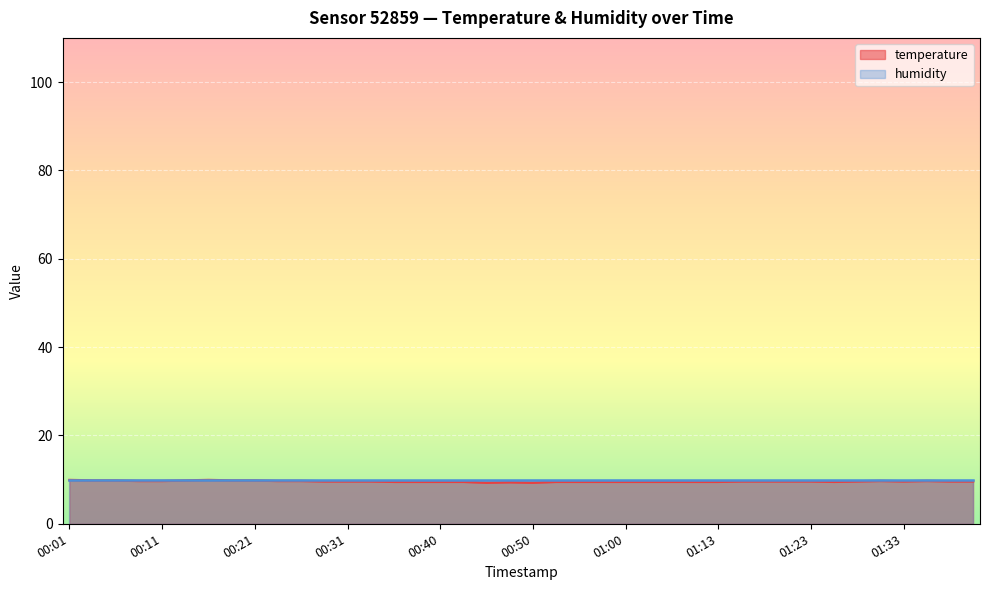

Reading left to right, what are all the values shown in this chart?

00:01=9.9	00:04=9.8	00:06=9.8	00:09=9.7	00:11=9.7	00:14=9.8	00:16=9.9	00:18=9.8	00:21=9.8	00:23=9.7	00:26=9.7	00:28=9.6	00:31=9.6	00:33=9.6	00:35=9.5	00:38=9.5	00:40=9.5	00:43=9.5	00:45=9.3	00:48=9.4	00:50=9.3	00:53=9.5	00:55=9.5	00:57=9.5	01:00=9.5	01:02=9.5	01:08=9.5	01:10=9.5	01:13=9.5	01:15=9.6	01:18=9.6	01:21=9.6	01:23=9.6	01:26=9.5	01:28=9.6	01:31=9.7	01:33=9.6	01:36=9.7	01:38=9.6	01:40=9.6